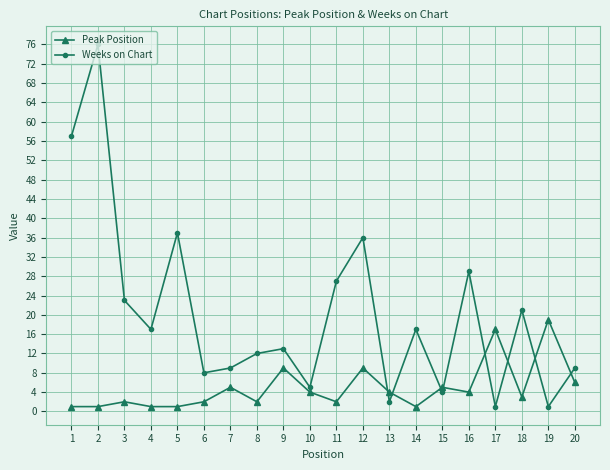

What is the greatest value displayed?

76